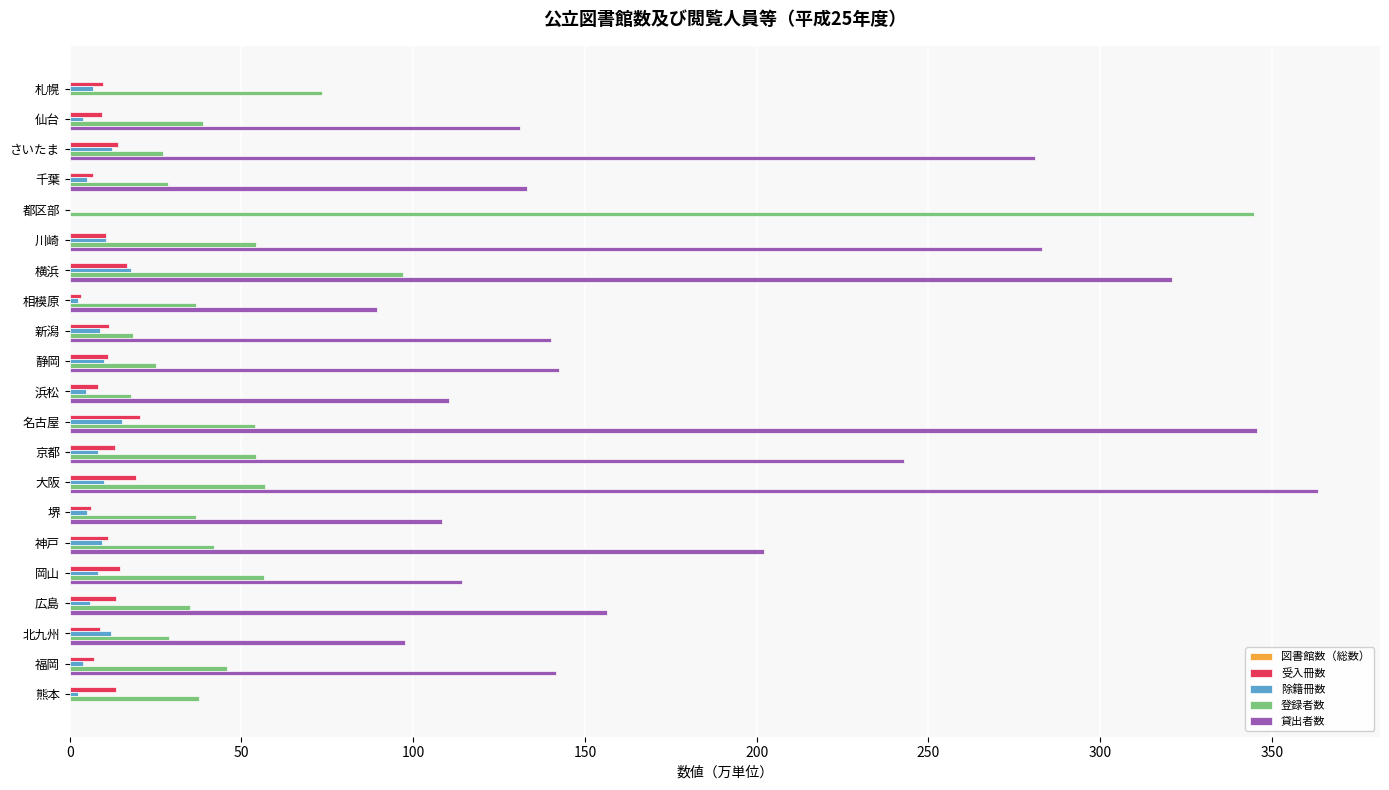

What is the sum of all 受入冊数 values?

229.0